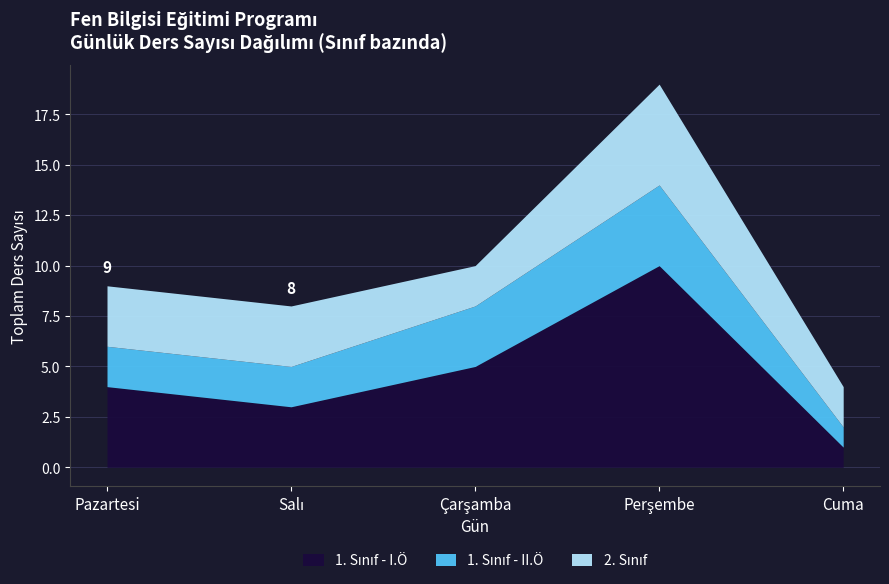

What is the total value across all series at Cuma?

4